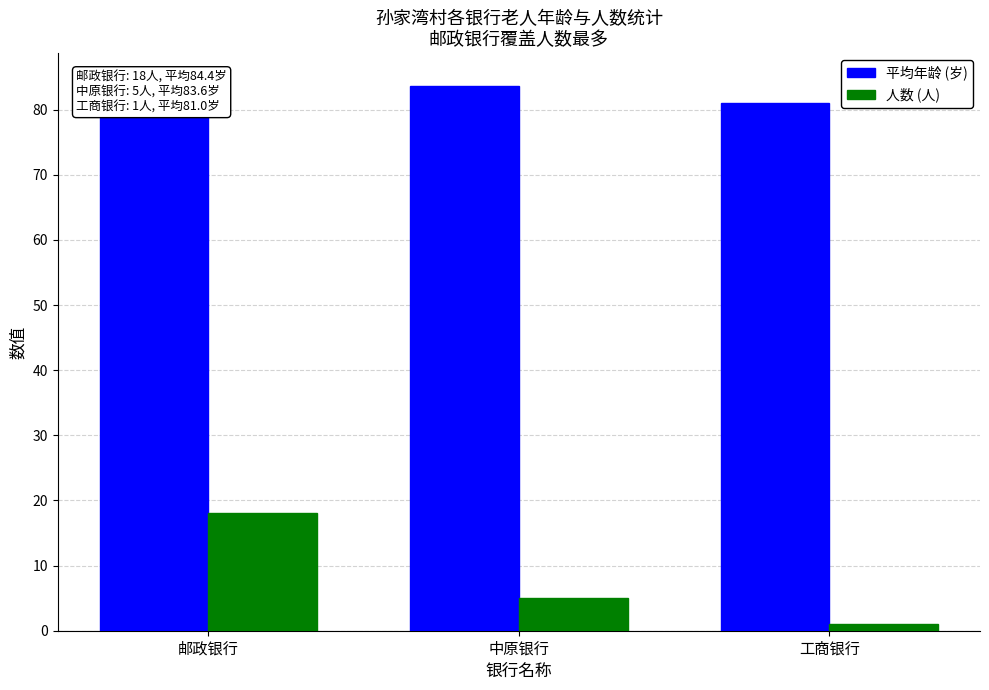

What is the label of the 2nd bar from the right?

中原银行